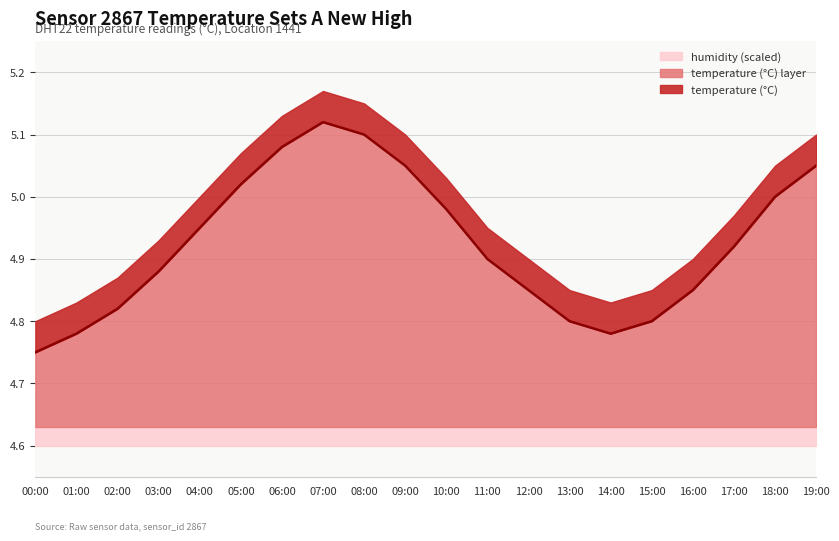

At which category does the data reach its first local peak?

07:00